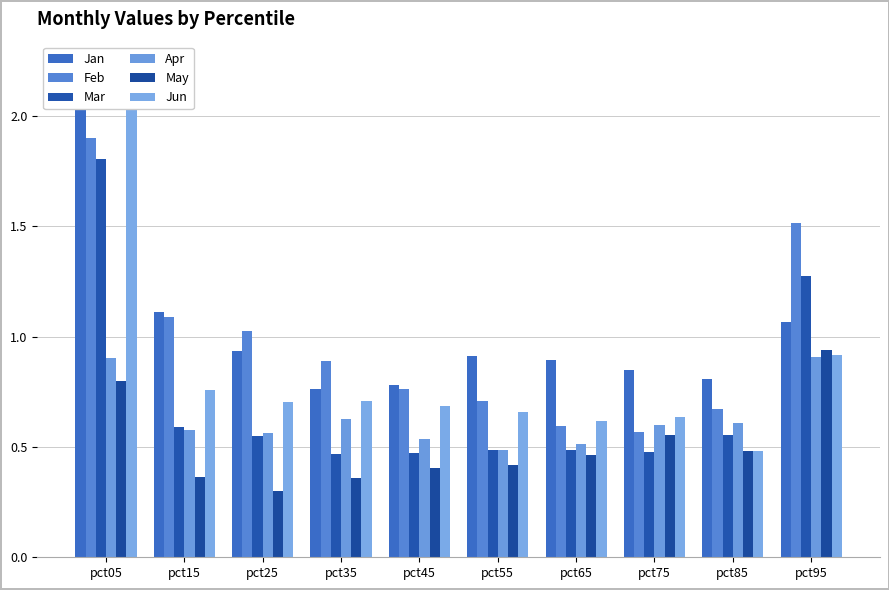

Is it true that Feb equals 0.8 at pct45?

True